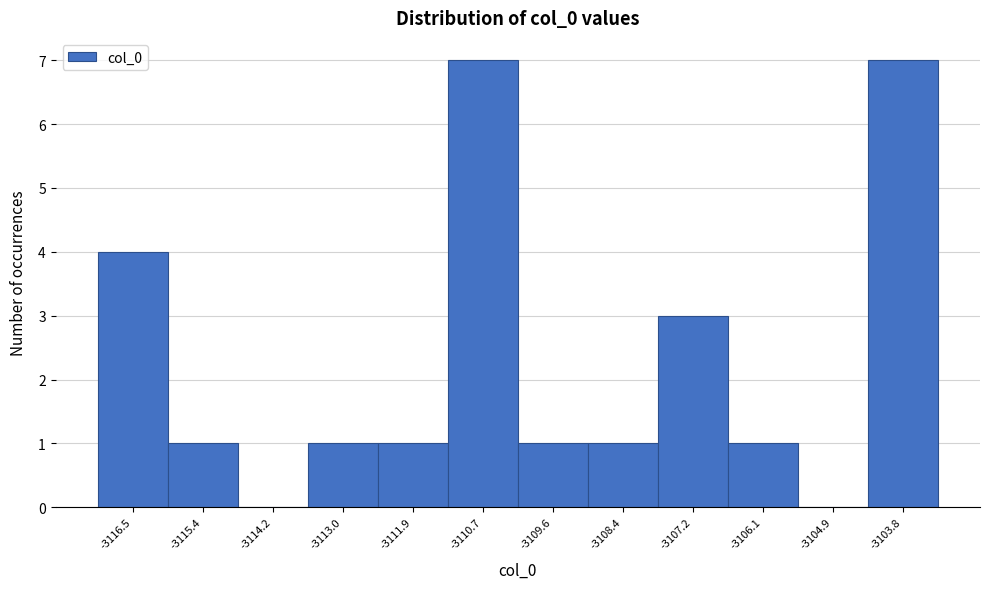

Reading left to right, transcribe this chart: for each bar, give the range it covers on the x-axis and its height. Neither the bar edges nor the heights are printed on the chart, so give them approximately, as read against the axes.

-3117.0 to -3116.0: 4
-3116.0 to -3114.8: 1
-3114.8 to -3113.6: 0
-3113.6 to -3112.4: 1
-3112.4 to -3111.2: 1
-3111.2 to -3110.2: 7
-3110.2 to -3109.0: 1
-3109.0 to -3107.8: 1
-3107.8 to -3106.6: 3
-3106.6 to -3105.6: 1
-3105.6 to -3104.4: 0
-3104.4 to -3103.2: 7